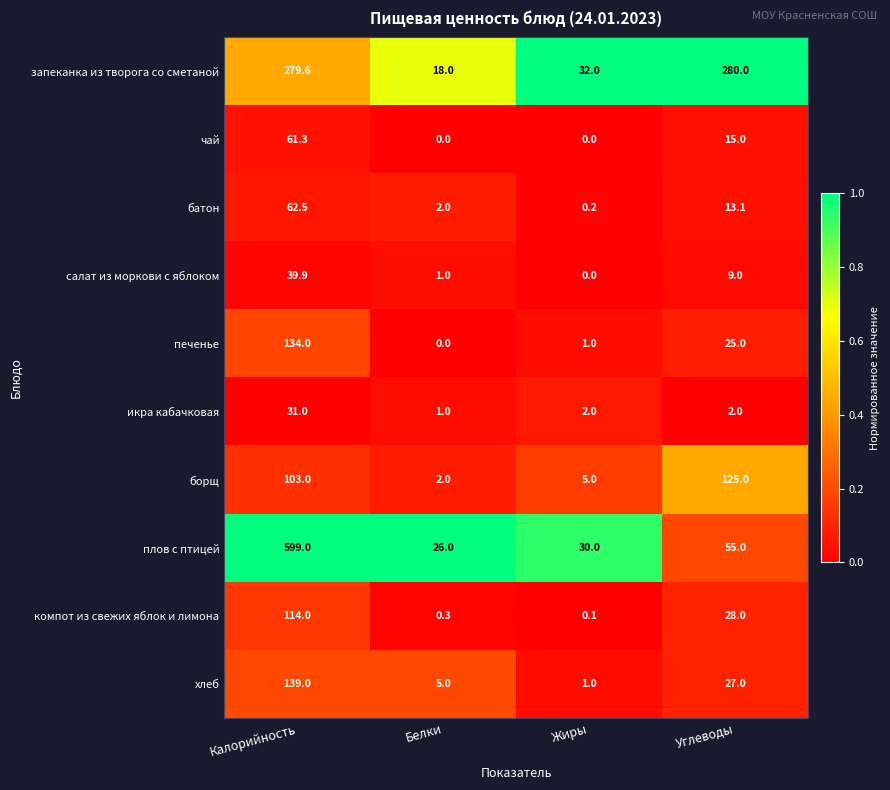

Which series has the largest range (max minus min)?

плов с птицей